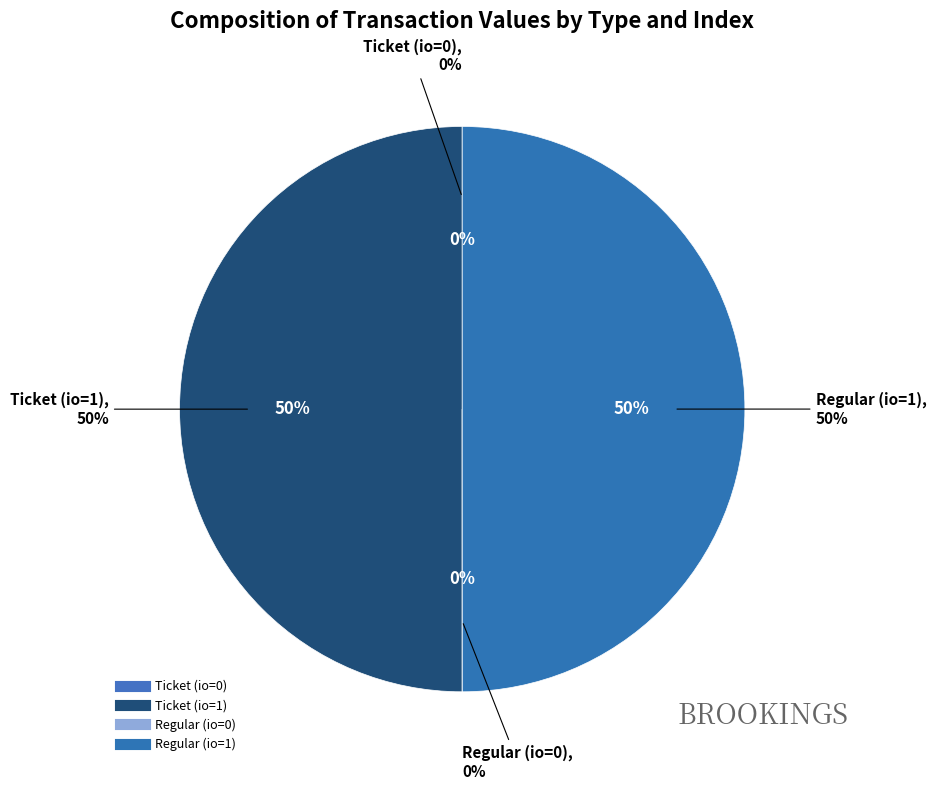

Do Ticket (io=0) and Regular (io=0) together represent more than half of the pie?

No